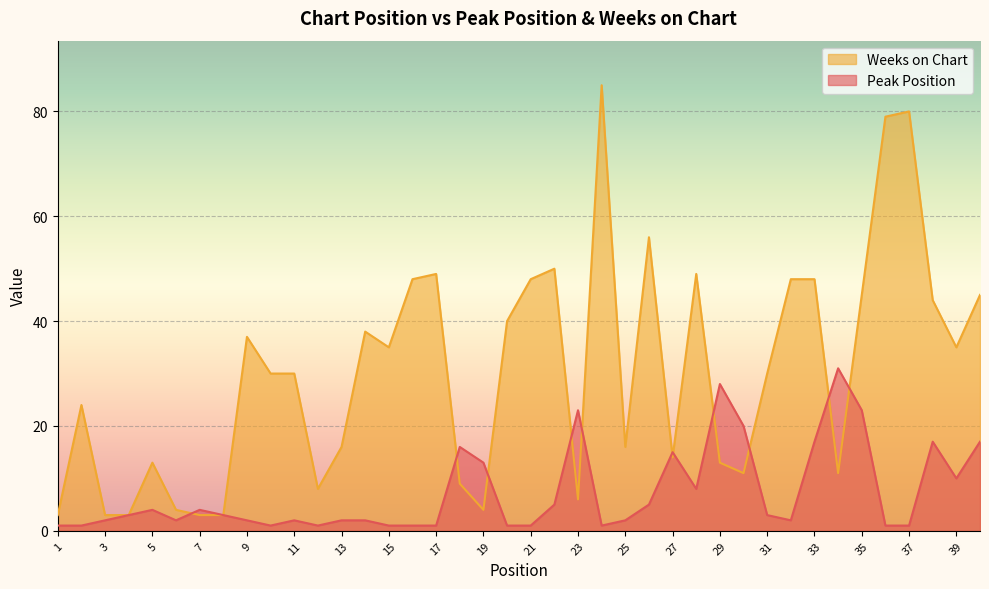

What is the minimum value shown in the chart?

1